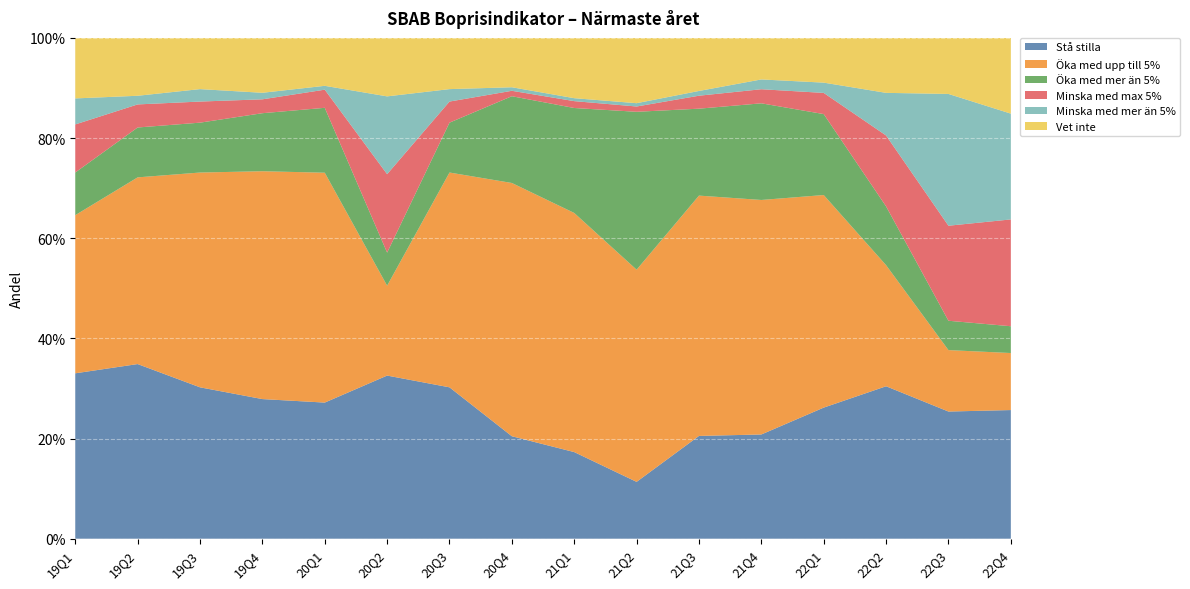

Reading right to left, transcribe all the data shown in this chart.

Stå stilla: 22Q4=0.3	22Q3=0.3	22Q2=0.3	22Q1=0.3	21Q4=0.2	21Q3=0.2	21Q2=0.1	21Q1=0.2	20Q4=0.2	20Q3=0.3	20Q2=0.3	20Q1=0.3	19Q4=0.3	19Q3=0.3	19Q2=0.3	19Q1=0.3
Öka med upp till 5%: 22Q4=0.1	22Q3=0.1	22Q2=0.2	22Q1=0.4	21Q4=0.5	21Q3=0.5	21Q2=0.4	21Q1=0.5	20Q4=0.5	20Q3=0.4	20Q2=0.2	20Q1=0.5	19Q4=0.5	19Q3=0.4	19Q2=0.4	19Q1=0.3
Öka med mer än 5%: 22Q4=0.1	22Q3=0.1	22Q2=0.1	22Q1=0.2	21Q4=0.2	21Q3=0.2	21Q2=0.3	21Q1=0.2	20Q4=0.2	20Q3=0.1	20Q2=0.1	20Q1=0.1	19Q4=0.1	19Q3=0.1	19Q2=0.1	19Q1=0.1
Minska med max 5%: 22Q4=0.2	22Q3=0.2	22Q2=0.1	22Q1=0.0	21Q4=0.0	21Q3=0.0	21Q2=0.0	21Q1=0.0	20Q4=0.0	20Q3=0.0	20Q2=0.2	20Q1=0.0	19Q4=0.0	19Q3=0.0	19Q2=0.0	19Q1=0.1
Minska med mer än 5%: 22Q4=0.2	22Q3=0.3	22Q2=0.1	22Q1=0.0	21Q4=0.0	21Q3=0.0	21Q2=0.0	21Q1=0.0	20Q4=0.0	20Q3=0.0	20Q2=0.2	20Q1=0.0	19Q4=0.0	19Q3=0.0	19Q2=0.0	19Q1=0.1
Vet inte: 22Q4=0.2	22Q3=0.1	22Q2=0.1	22Q1=0.1	21Q4=0.1	21Q3=0.1	21Q2=0.1	21Q1=0.1	20Q4=0.1	20Q3=0.1	20Q2=0.1	20Q1=0.1	19Q4=0.1	19Q3=0.1	19Q2=0.1	19Q1=0.1